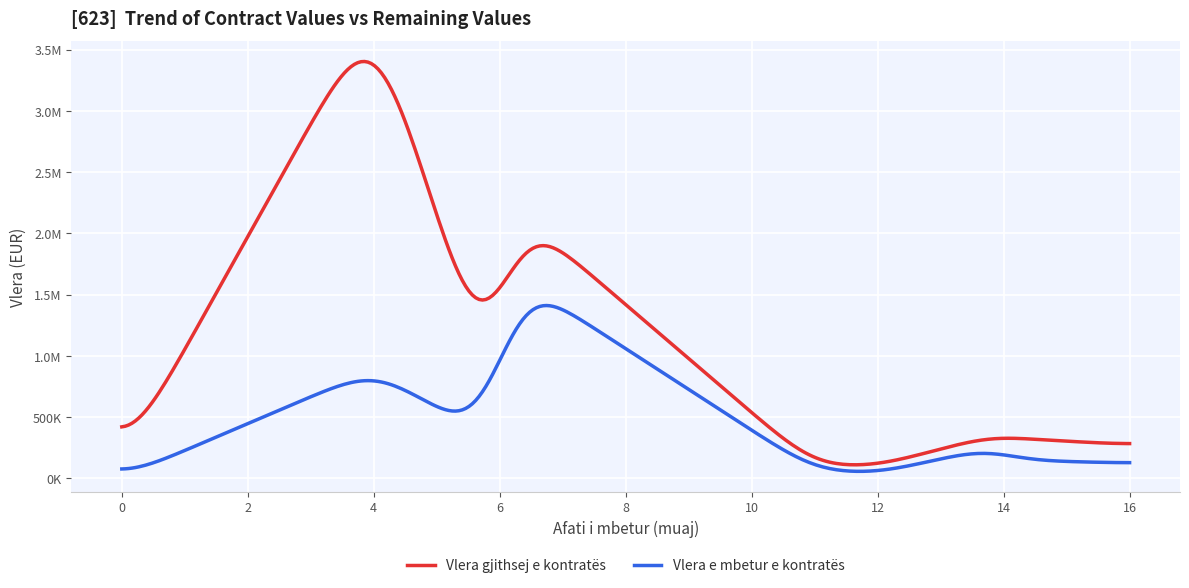

Which series has the largest total across all categories?

Vlera gjithsej e kontratës